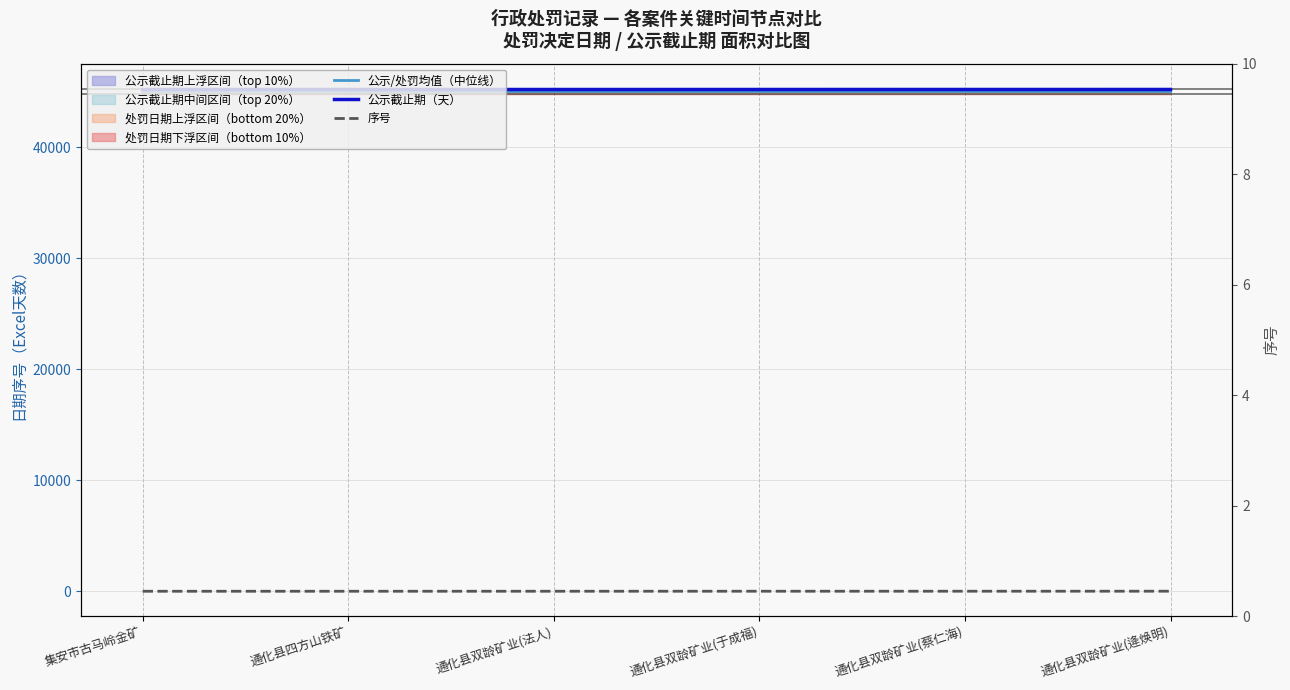

Reading left to right, what are all the values shown in this chart?

公示/处罚均值（中位线）: 45041.5	45041.5	45041.5	45042.0	45042.5	45043.0
公示截止期（天）: 45224.0	45224.0	45224.0	45225.0	45226.0	45227.0
序号: 1.0	2.0	3.0	4.0	5.0	6.0